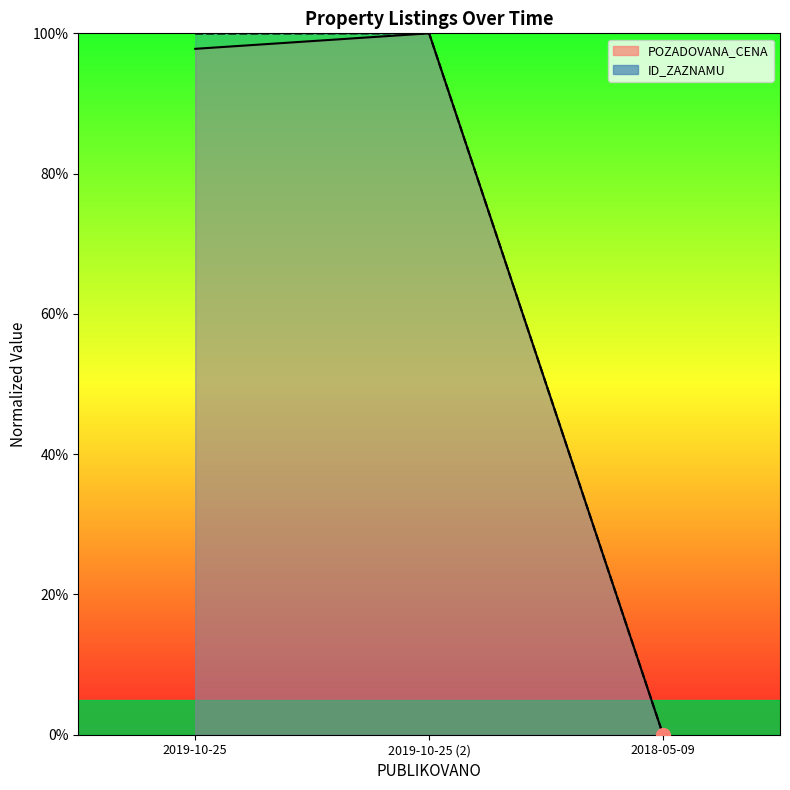

Reading right to left, list all the values displayed in this chart.

POZADOVANA_CENA: 2018-05-09=0.0	2019-10-25 (2)=100.0	2019-10-25=97.8
ID_ZAZNAMU: 2018-05-09=0.0	2019-10-25 (2)=100.0	2019-10-25=100.0